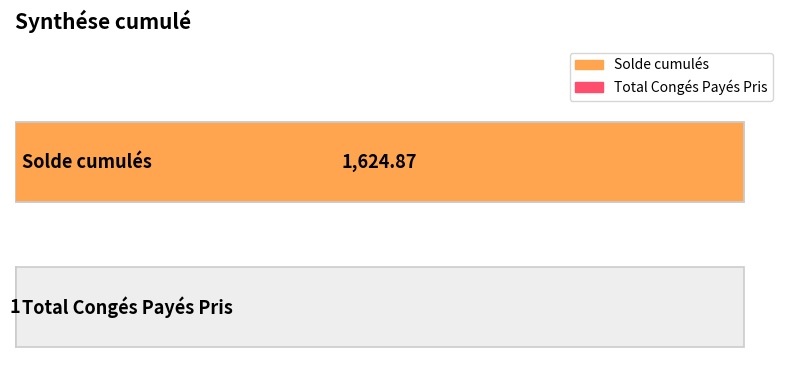

Rank the categories by value from lowest to highest.

Total Congés Payés Pris, Solde cumulés